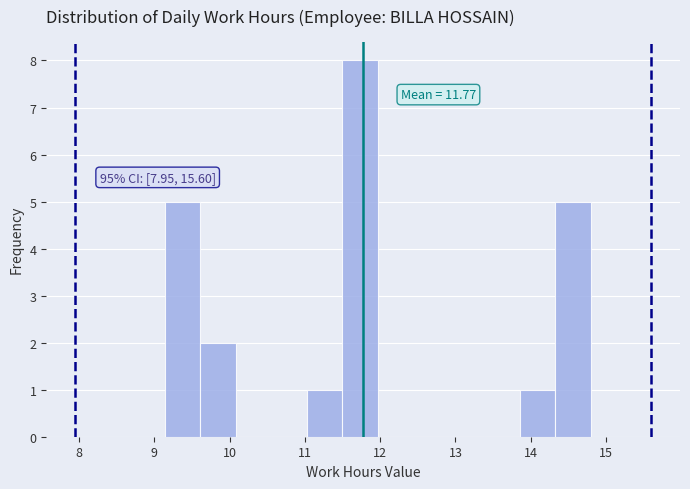

Over which range of the x-axis is the bar tallest?

11.5 to 12.0